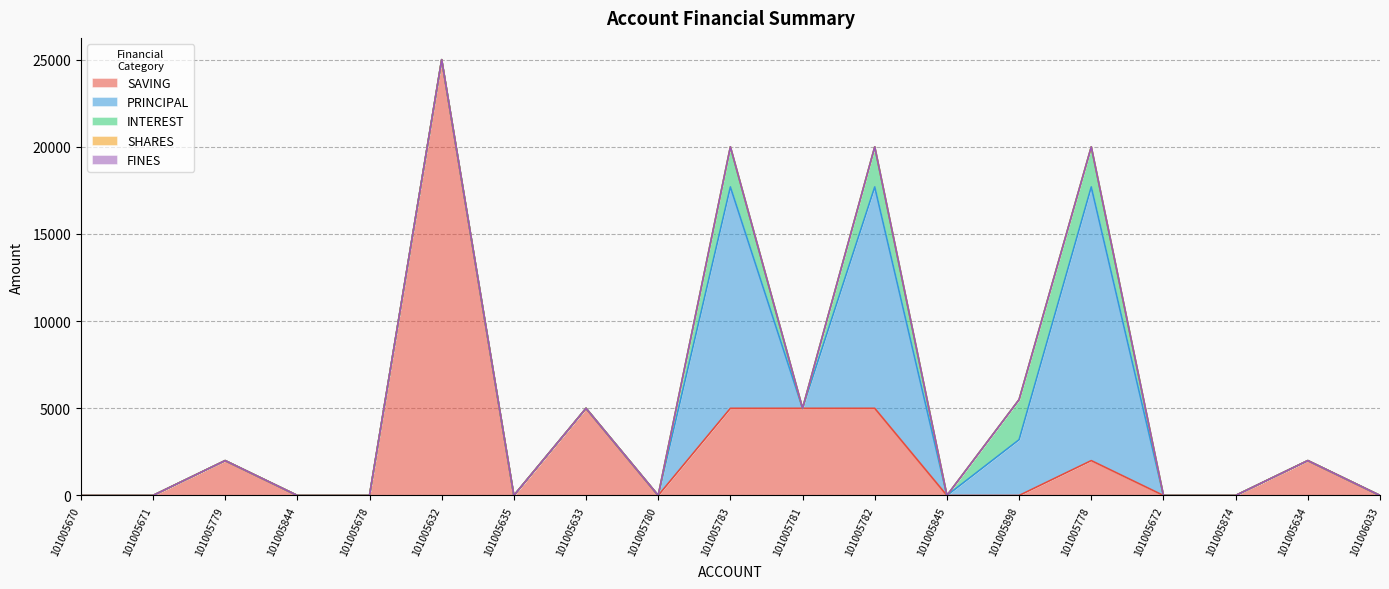

True or false: INTEREST and SAVING cross at least once.

False